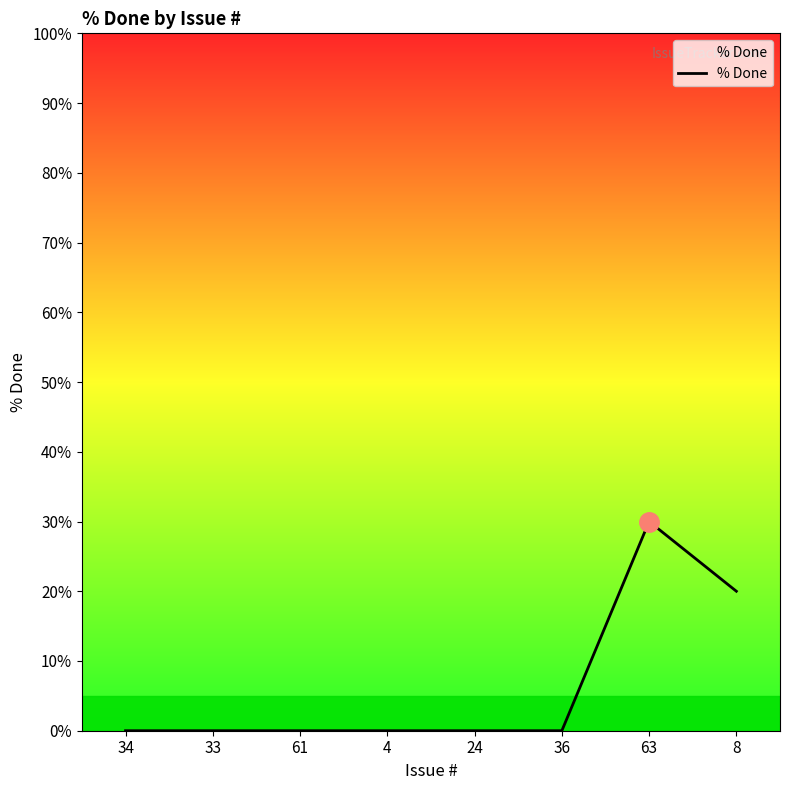

Which label corresponds to the largest value in the chart?

63